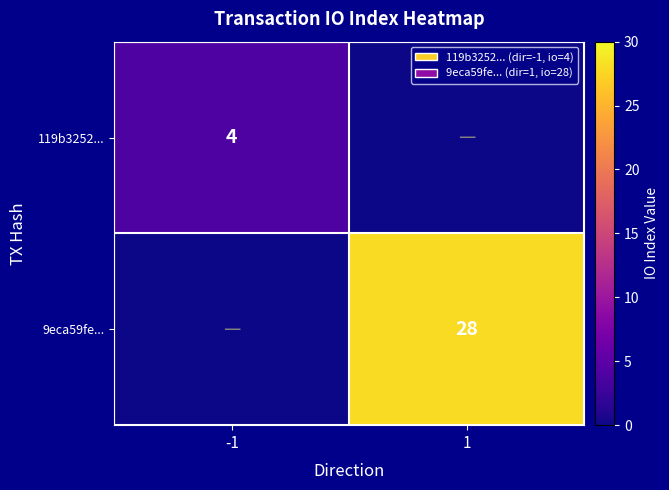

True or false: 119b3252... has a value of 4 at -1.

True